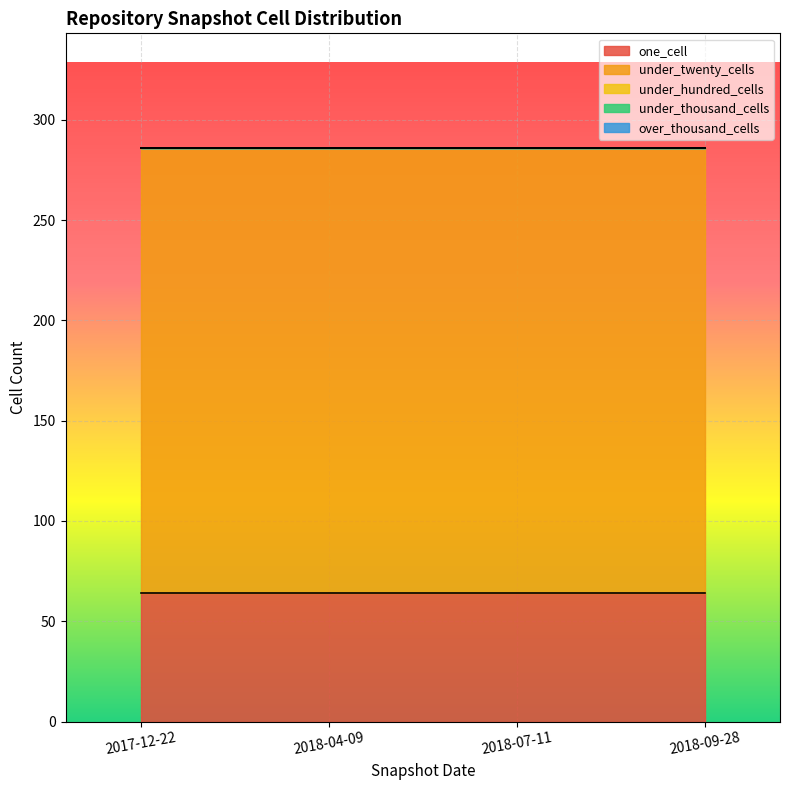

What is the label of the 3rd point from the right?

2018-04-09